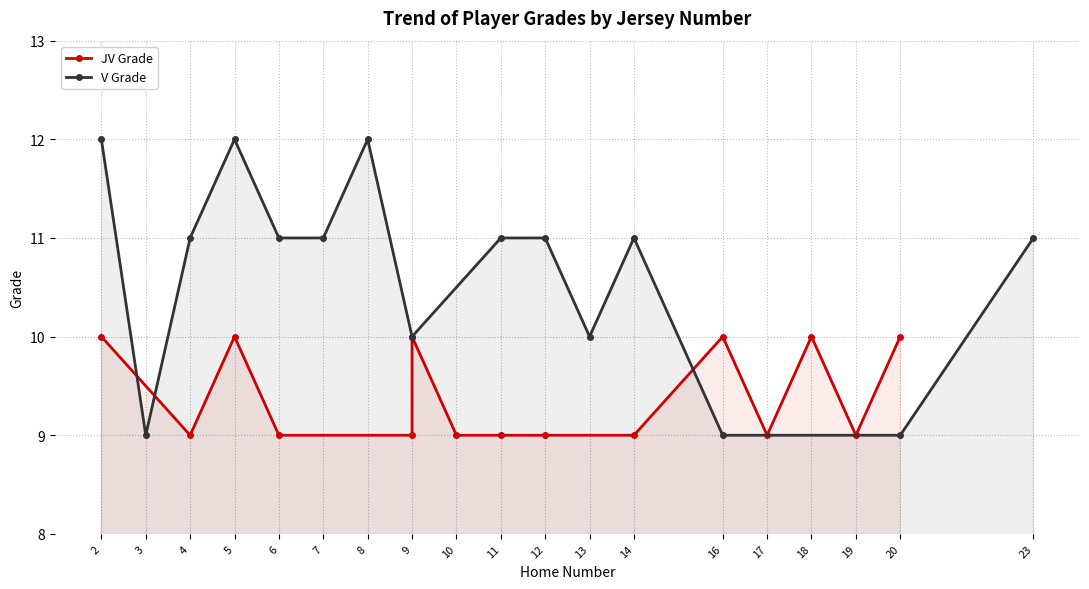

Is the value of JV Grade at 14 greater than the value of V Grade at 2?

No